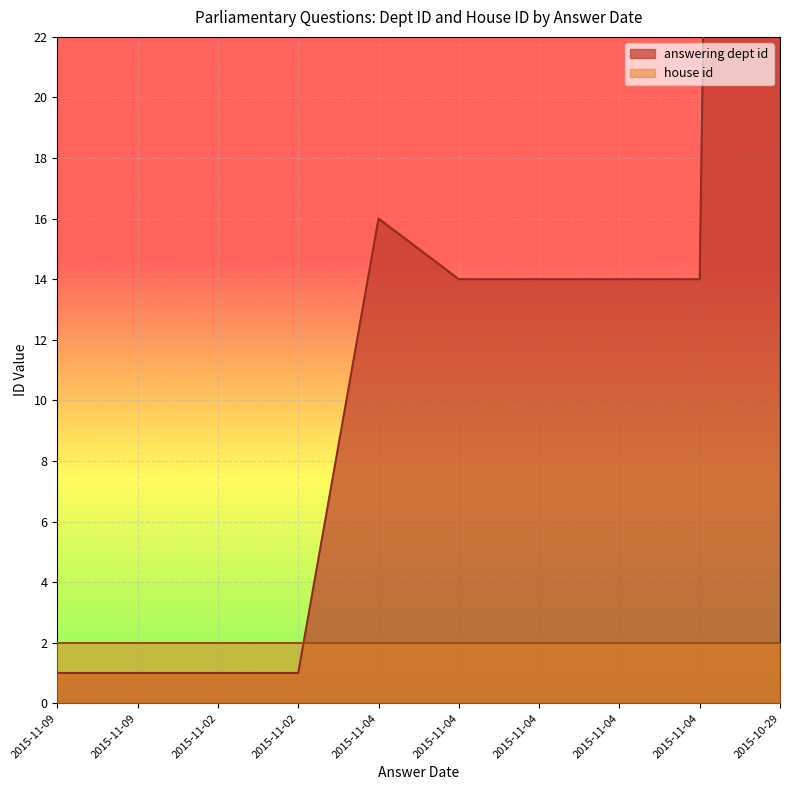

Which category has the lowest value across all series?

2015-11-09